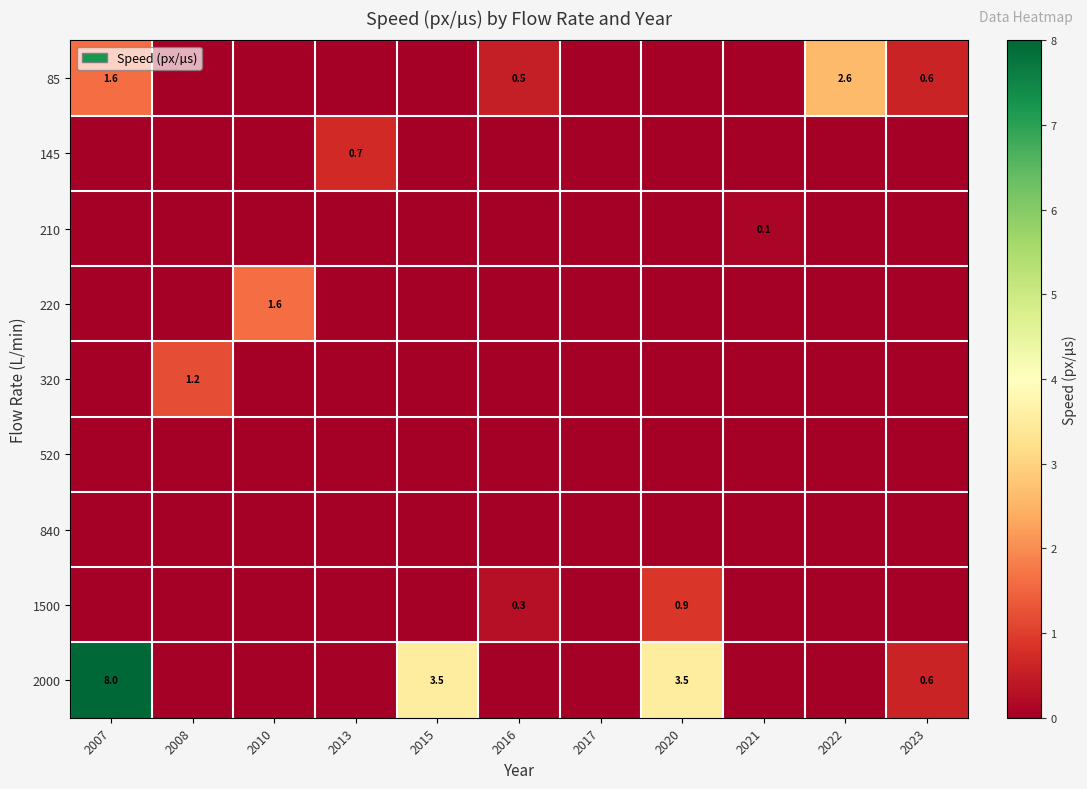

Where is 210 nearest to the value 0?

2007